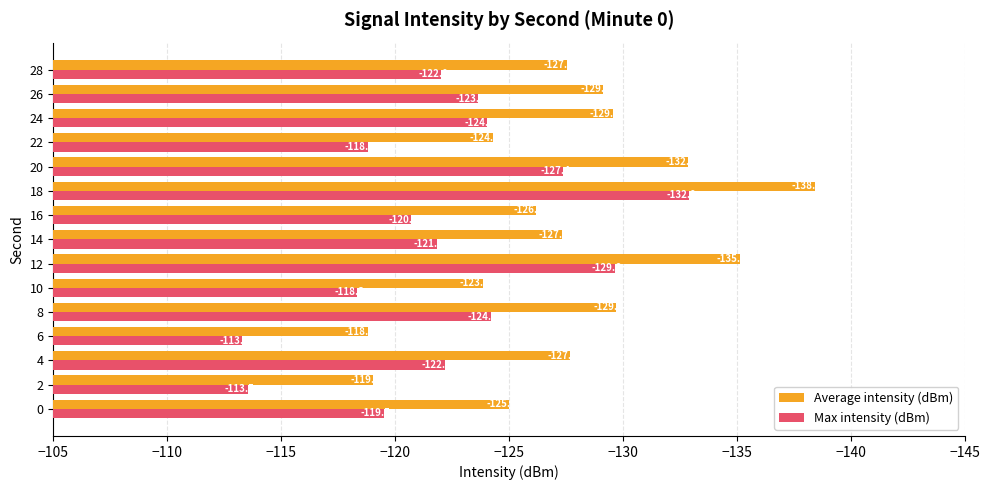

What is the difference between the maximum and minimum values in the Average intensity (dBm) series?

19.6